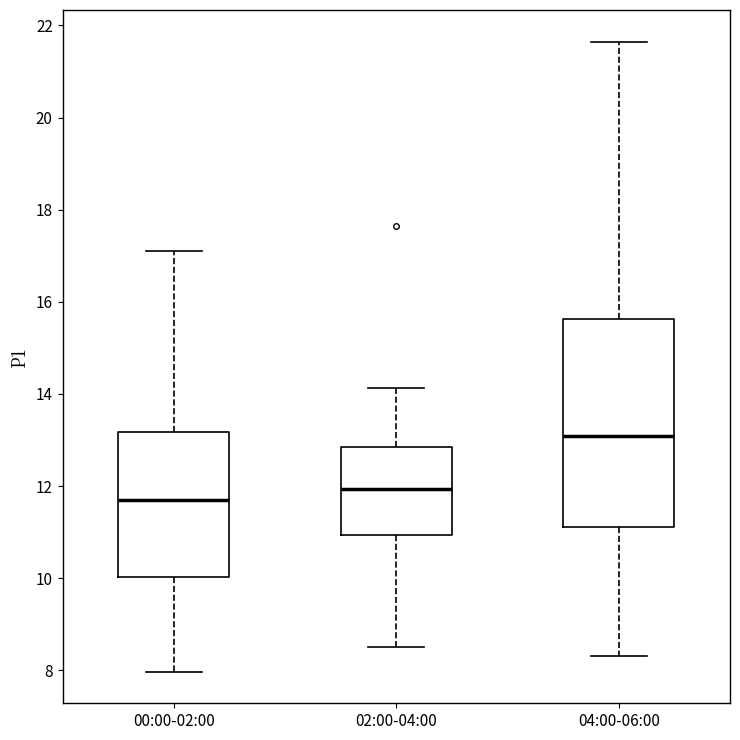

Which box has the highest median line?

04:00-06:00